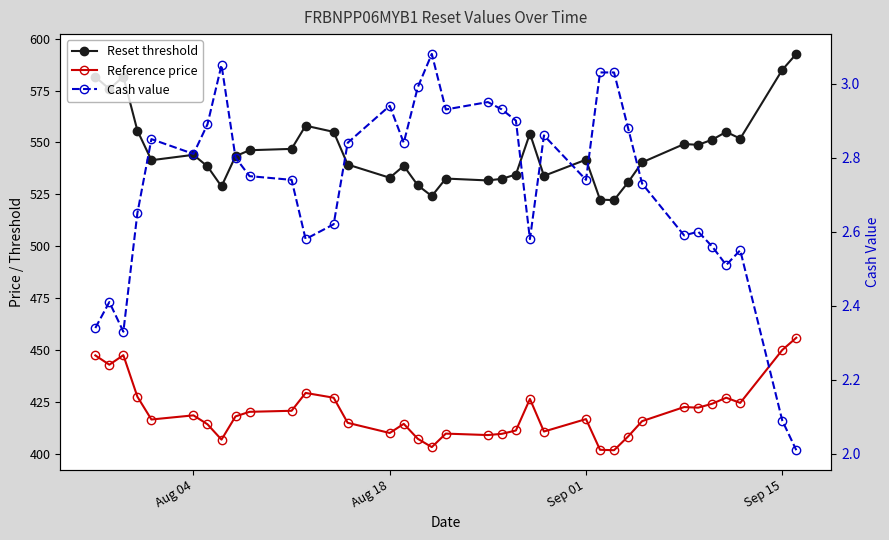

What is the difference between the Reference price values at Aug 04 and Sep 15?

31.5